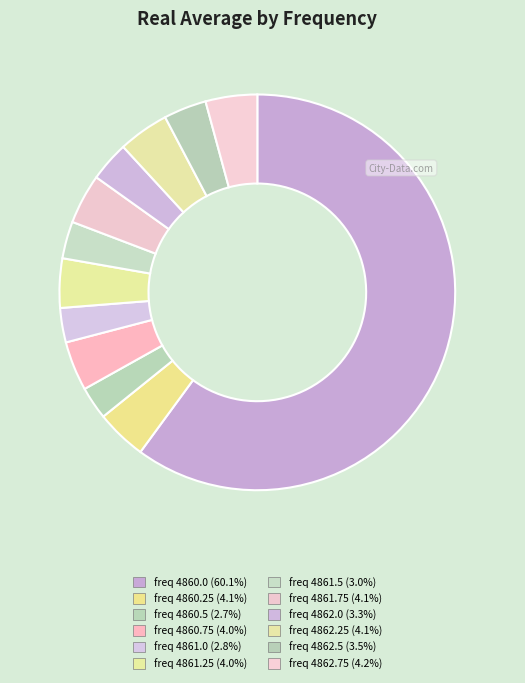

To the nearest percent, what is the average slice percentage?

8%